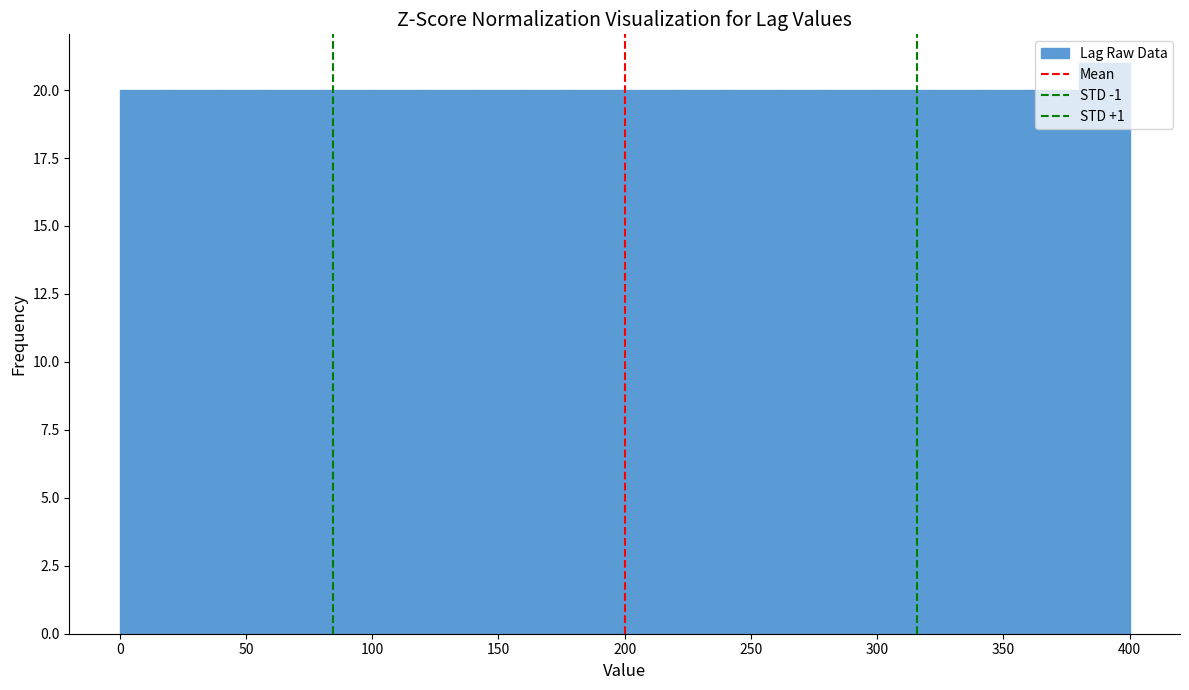

Reading left to right, transcribe this chart: for each bar, give the range it covers on the x-axis and its height. The values are not printed on the chart, so give them approximately, as read against the axis.

0 to 20: 20
20 to 40: 20
40 to 60: 20
60 to 80: 20
80 to 100: 20
100 to 120: 20
120 to 140: 20
140 to 160: 20
160 to 180: 20
180 to 200: 20
200 to 220: 20
220 to 240: 20
240 to 260: 20
260 to 280: 20
280 to 300: 20
300 to 320: 20
320 to 340: 20
340 to 360: 20
360 to 380: 20
380 to 400: 21